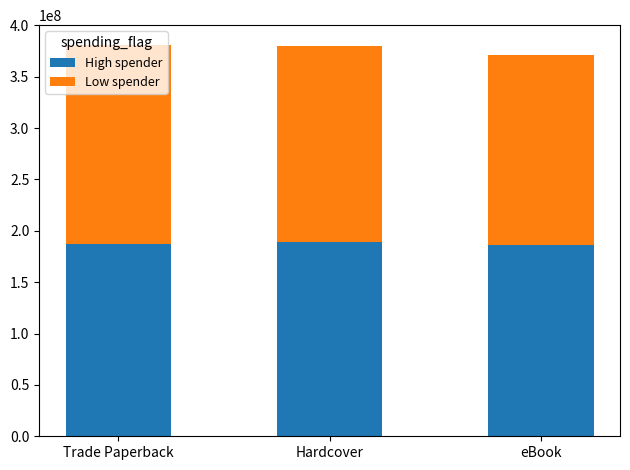

How many bars are there in total?

3